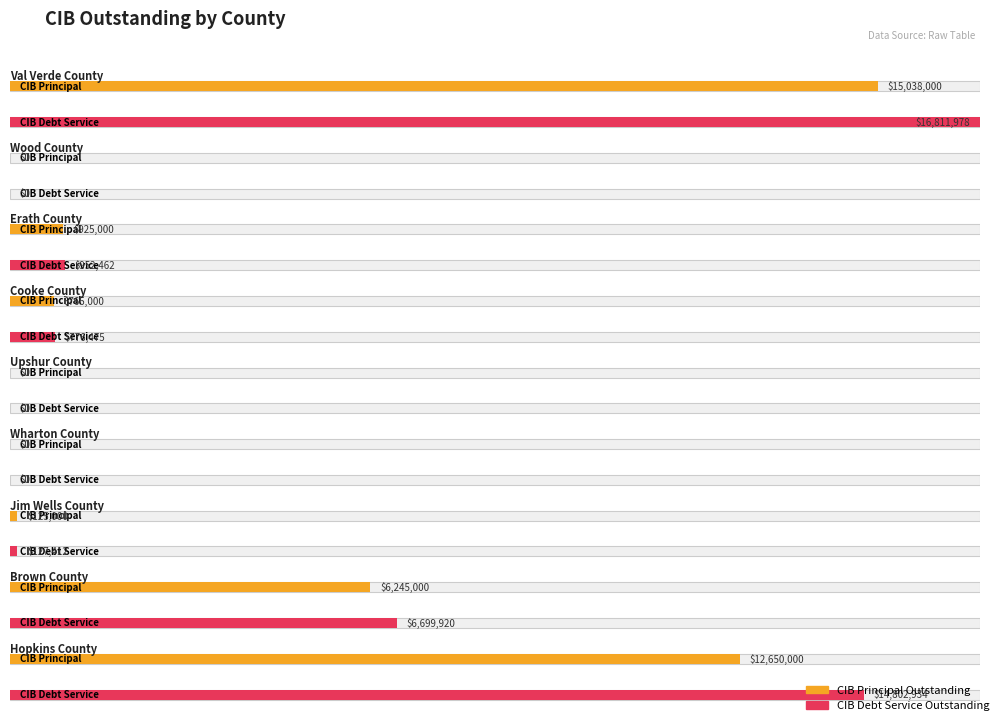

Reading left to right, transcribe all the data shown in this chart.

CIBPrincipalOutstanding: Val Verde County=15038000.0	Wood County=0.0	Erath County=925000.0	Cooke County=765000.0	Upshur County=0.0	Wharton County=0.0	Jim Wells County=125000.0	Brown County=6245000.0	Hopkins County=12650000.0
CIBDebtServiceOutstanding: Val Verde County=16811978.5	Wood County=0.0	Erath County=952462.0	Cooke County=776475.0	Upshur County=0.0	Wharton County=0.0	Jim Wells County=127412.5	Brown County=6699920.0	Hopkins County=14802934.1